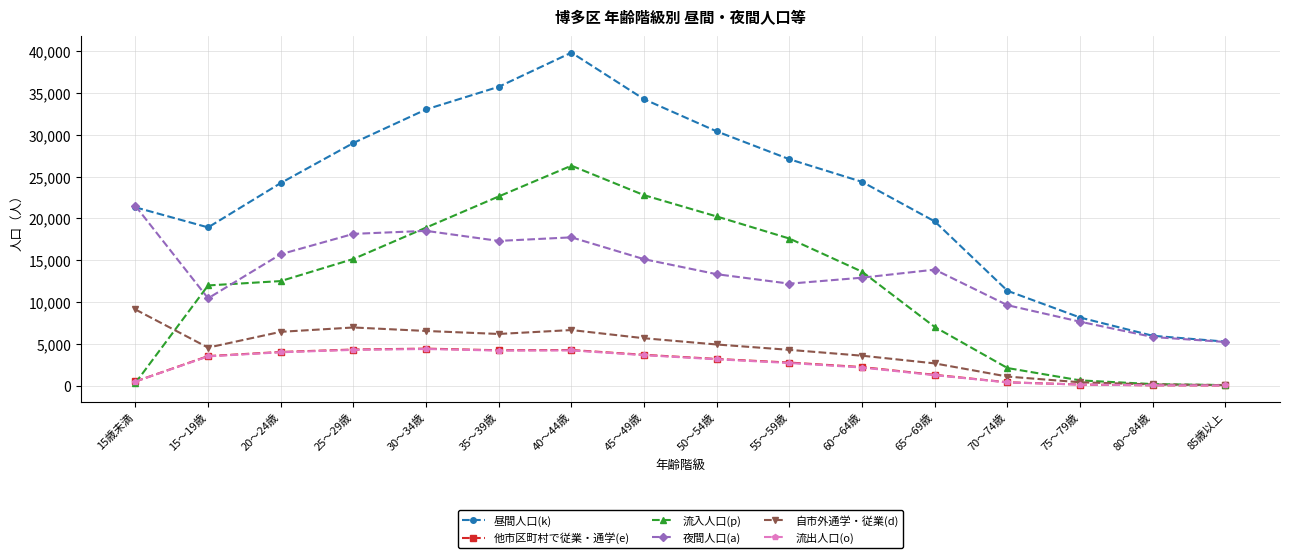

Which series has the largest total across all categories?

昼間人口(k)